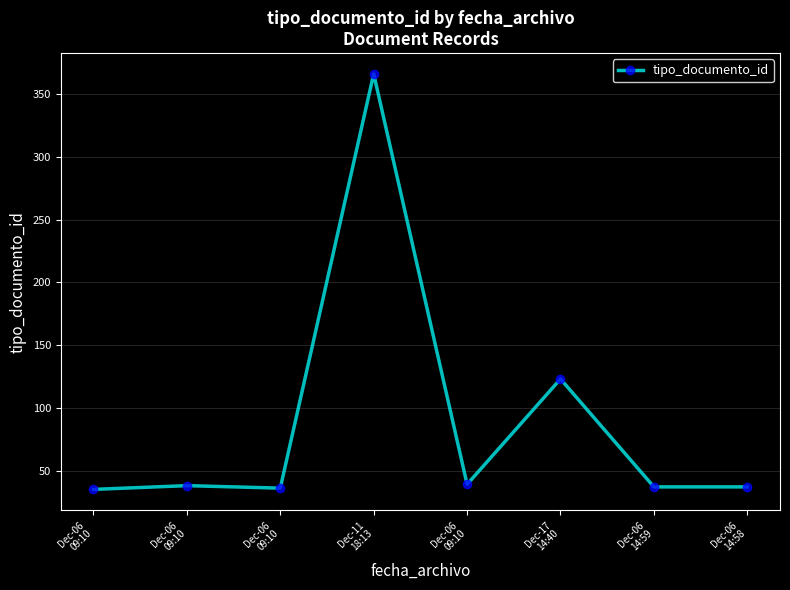

Does the chart have visible grid lines?

Yes